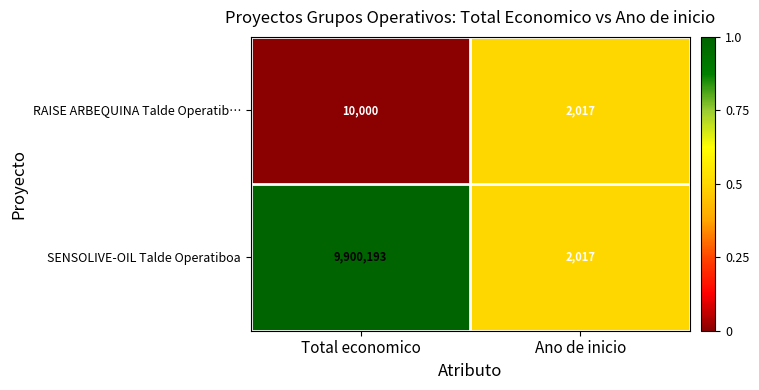

The RAISE ARBEQUINA Talde Operatib… series shows 808 at Ano de inicio. True or false?

False